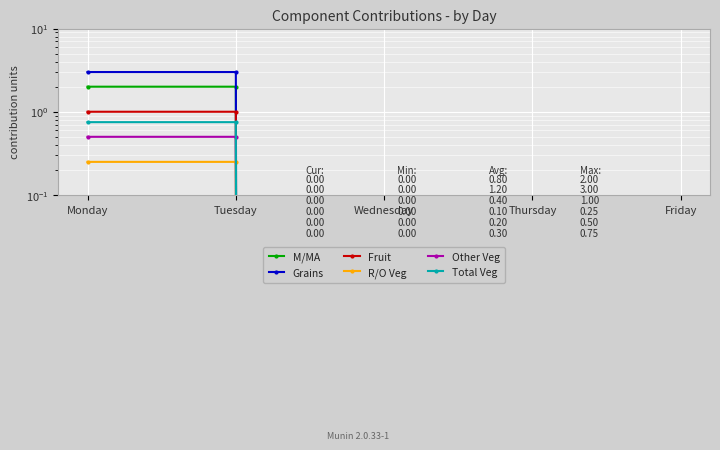

Reading left to right, transcribe all the data shown in this chart.

M/MA: 2.0	2.0	0.0	0.0	0.0
Grains: 3.0	3.0	0.0	0.0	0.0
Fruit: 1.0	1.0	0.0	0.0	0.0
R/O Veg: 0.2	0.2	0.0	0.0	0.0
Other Veg: 0.5	0.5	0.0	0.0	0.0
Total Veg: 0.8	0.8	0.0	0.0	0.0